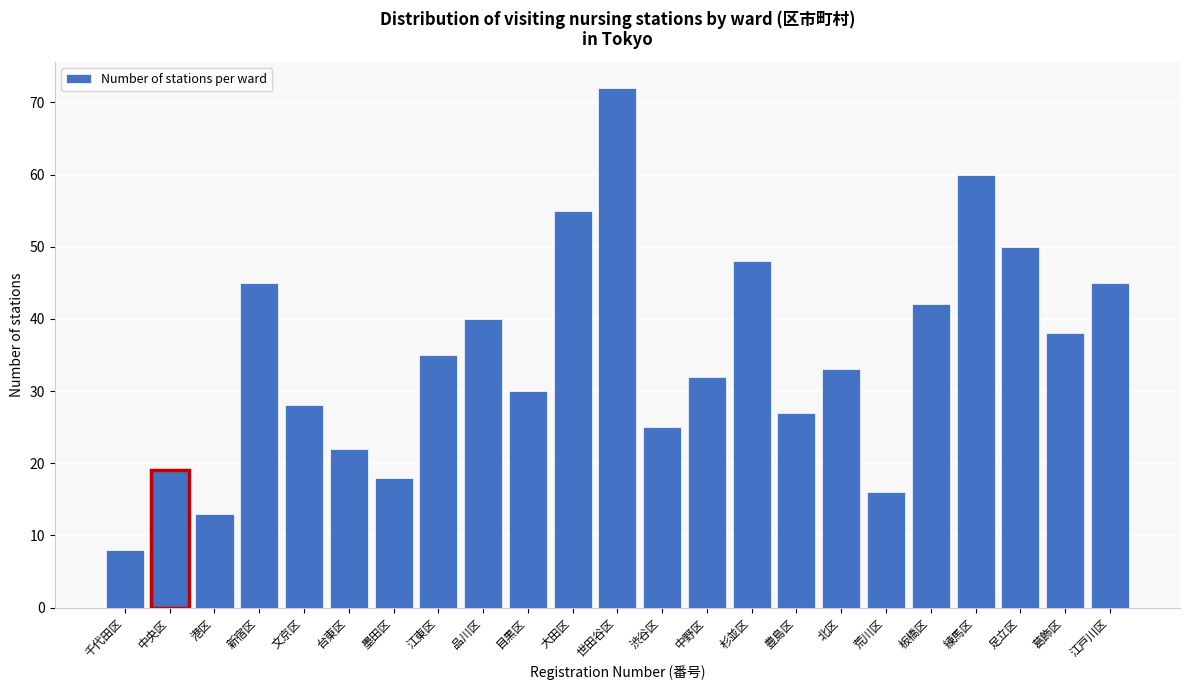

Reading left to right, extract all data points from this chart.

8	19	13	45	28	22	18	35	40	30	55	72	25	32	48	27	33	16	42	60	50	38	45